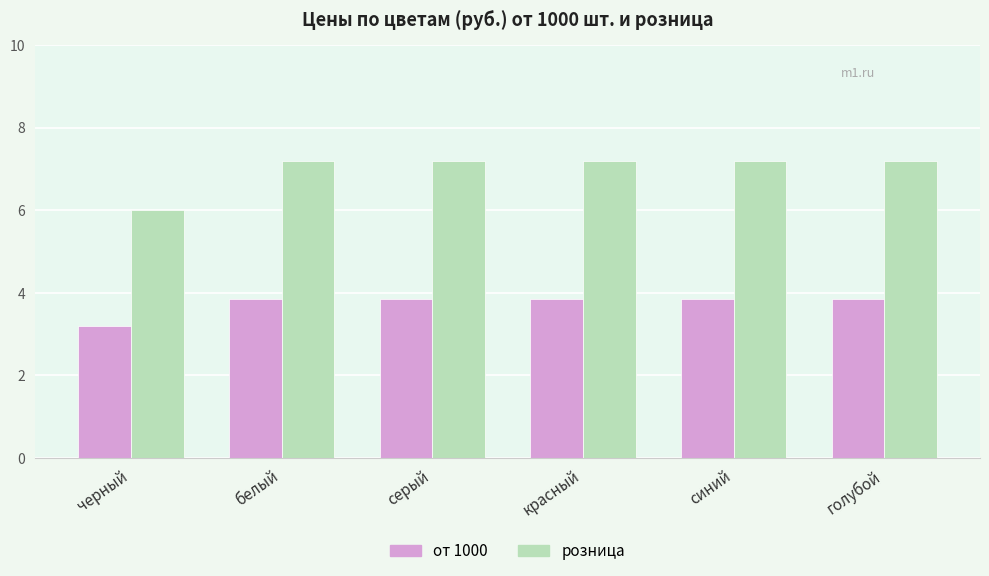

What are all the series names shown in the legend?

от 1000, розница